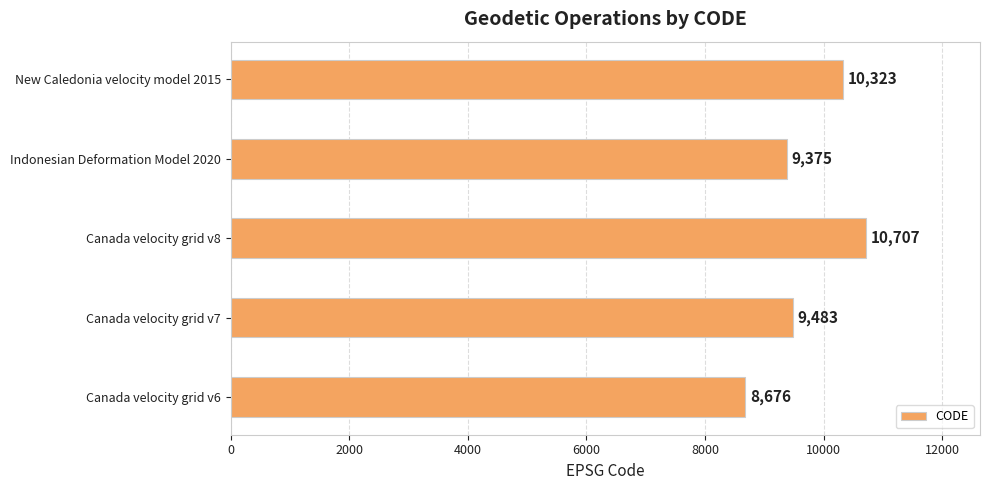

Where is the data nearest to the value 9691?

Canada velocity grid v7